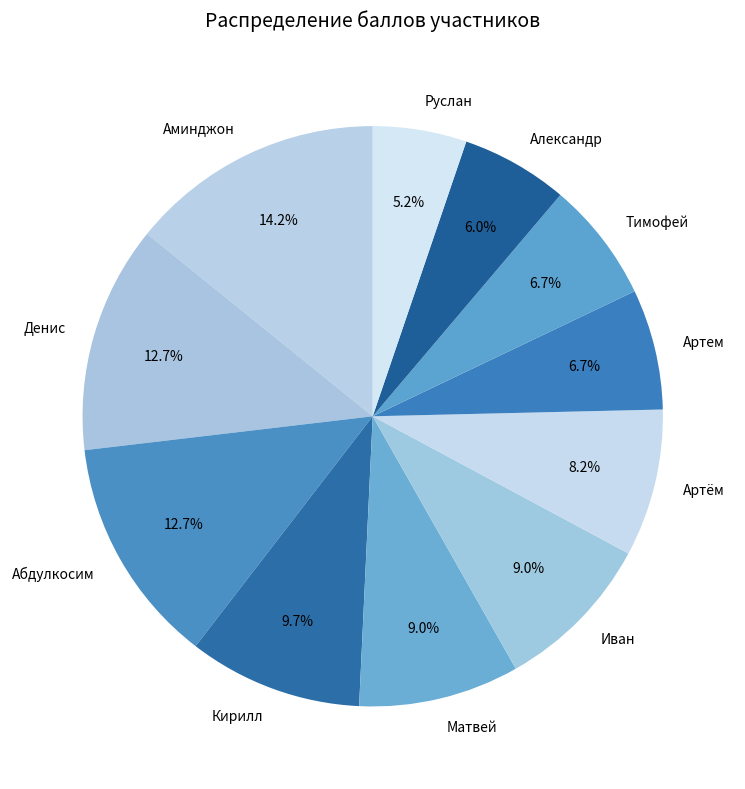

Is it true that Кирилл is 10% of the pie?

True